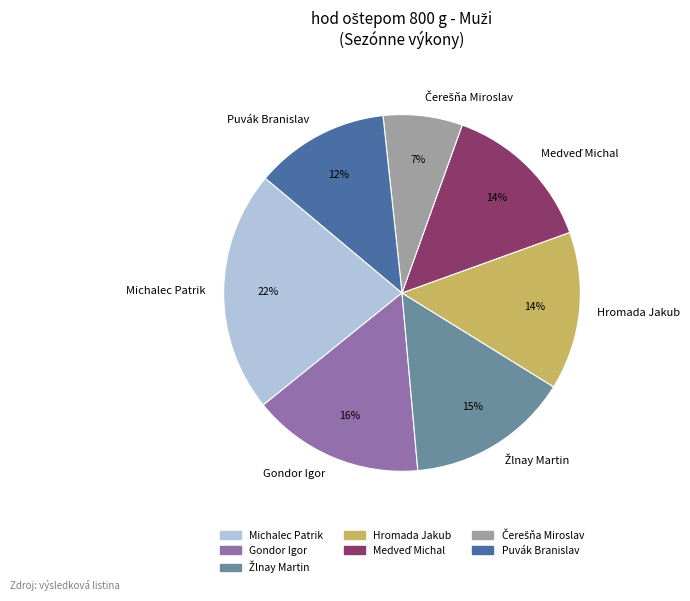

How many slices are in this pie chart?

7